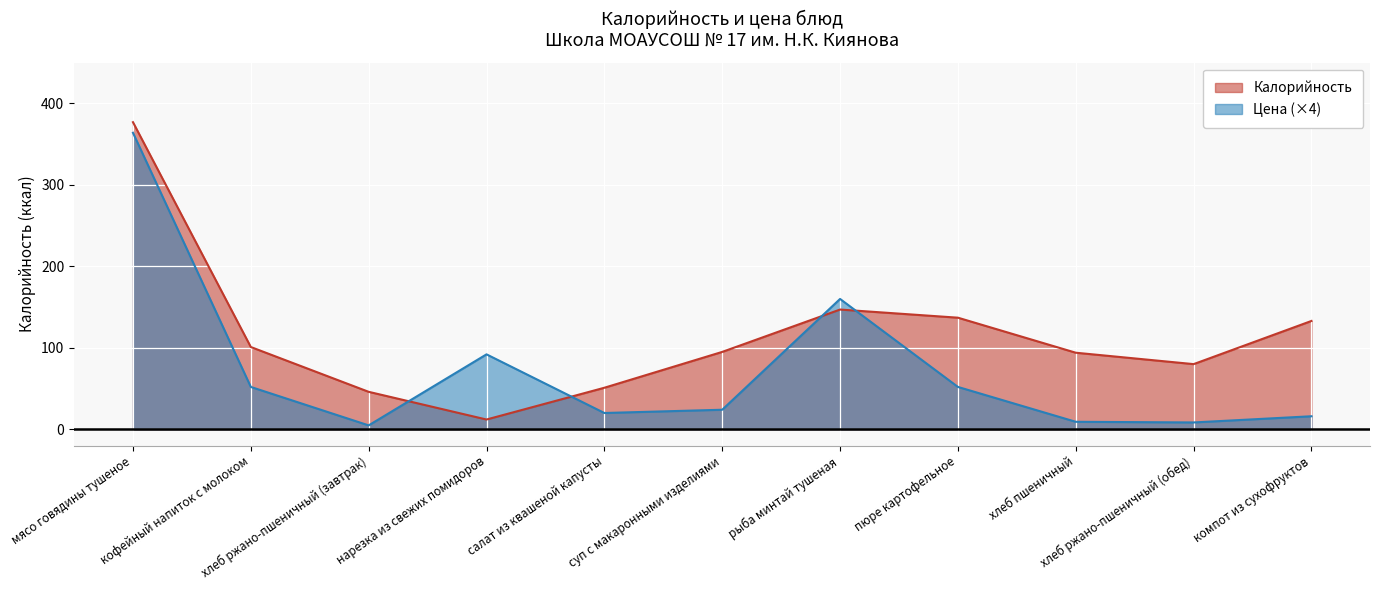

At how many categories does at least one series exceed 280?

1